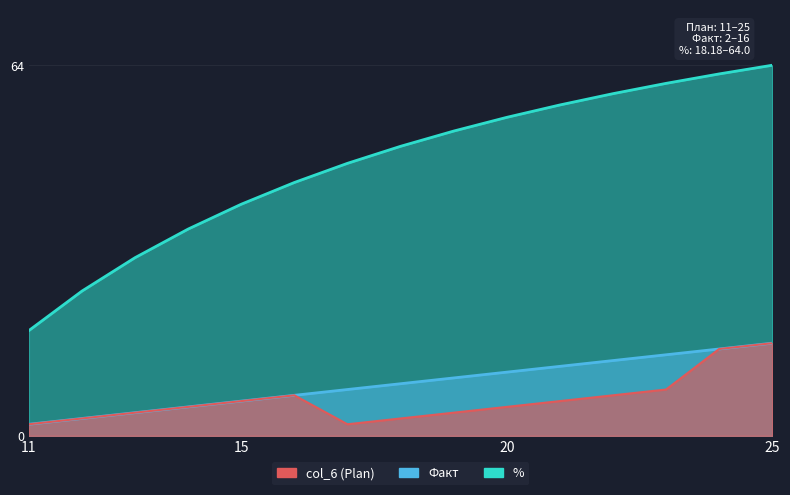

Is the value of % at 17 greater than the value of Факт at 25?

Yes